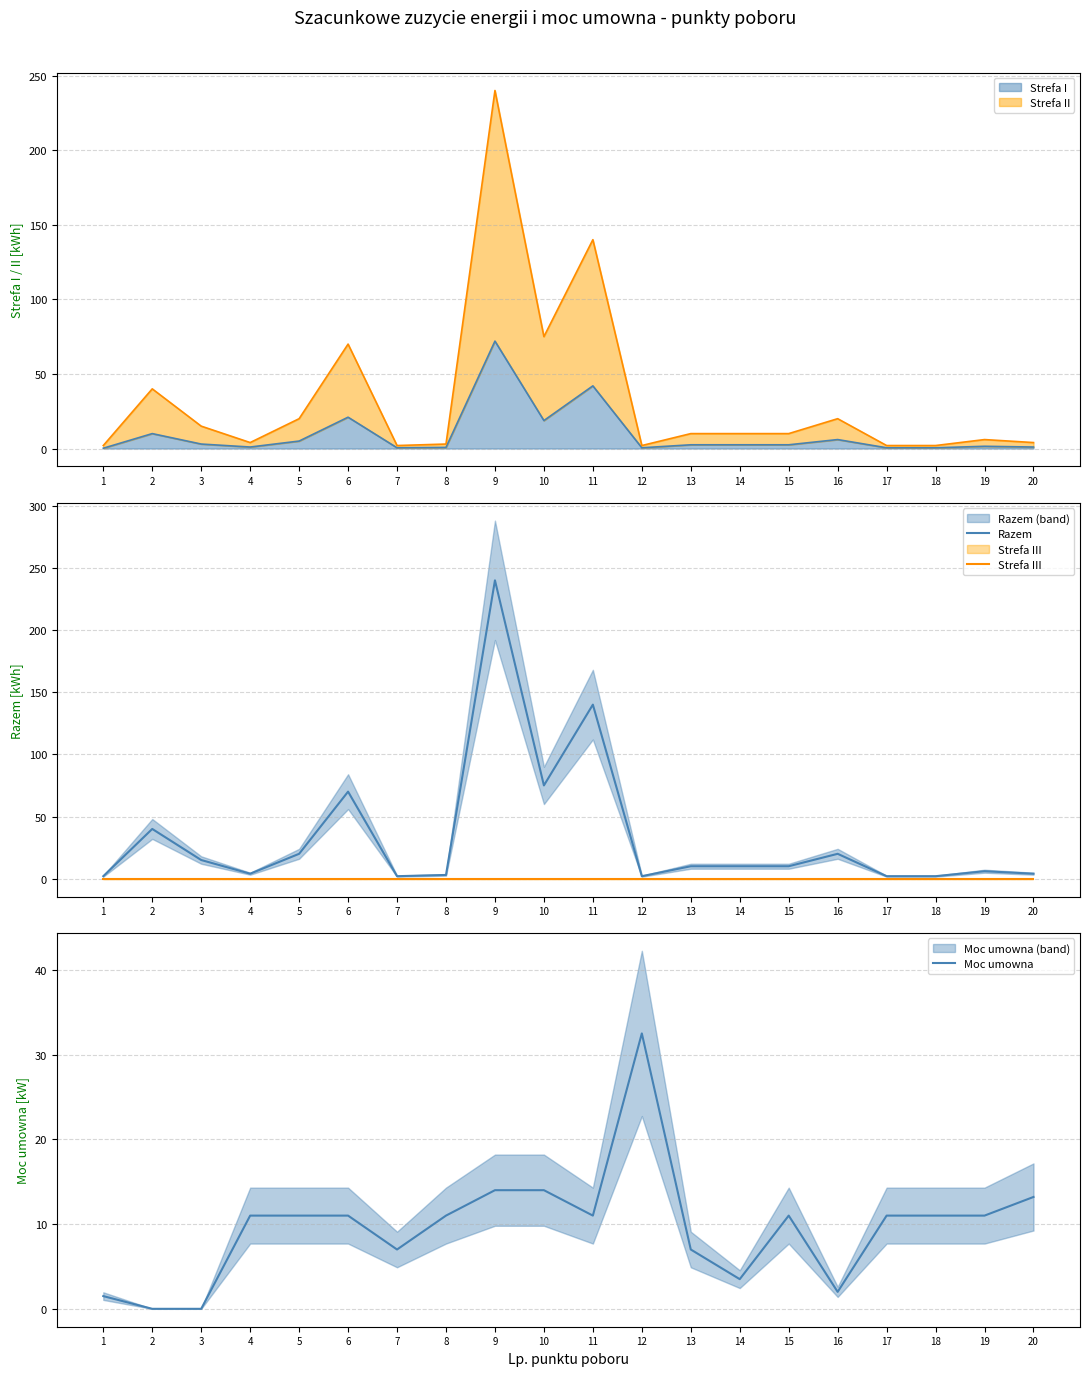

Reading right to left, transcribe all the data shown in this chart.

Razem: 4.0	6.0	2.0	2.0	20.0	10.0	10.0	10.0	2.0	140.0	75.0	240.0	3.0	2.0	70.0	20.0	4.0	15.0	40.0	2.0
Strefa III: 0.0	0.0	0.0	0.0	0.0	0.0	0.0	0.0	0.0	0.0	0.0	0.0	0.0	0.0	0.0	0.0	0.0	0.0	0.0	0.0
Moc umowna: 13.2	11.0	11.0	11.0	2.0	11.0	3.5	7.0	32.5	11.0	14.0	14.0	11.0	7.0	11.0	11.0	11.0	0.0	0.0	1.5